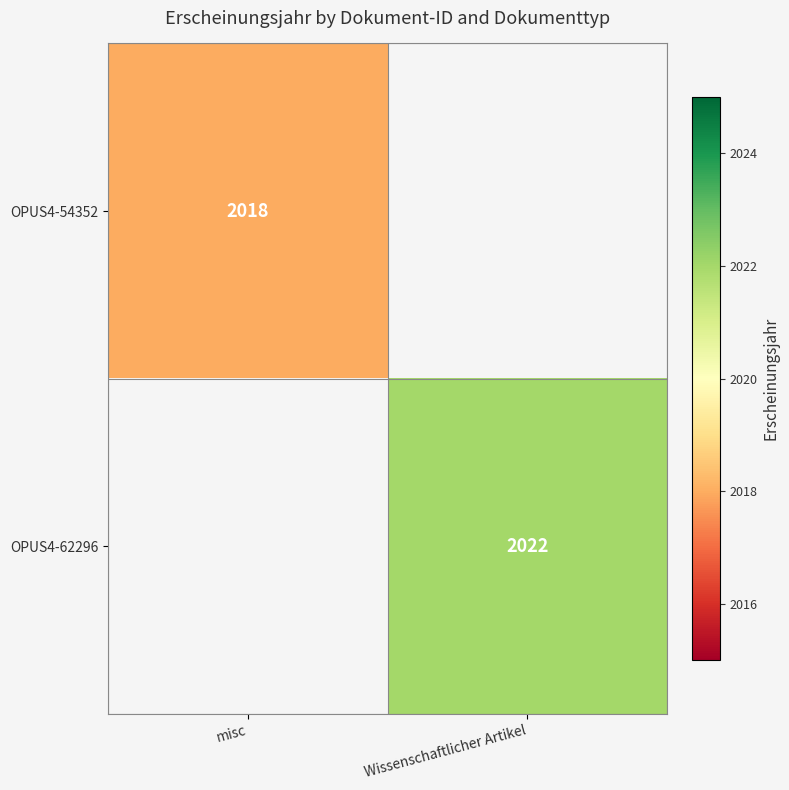

True or false: OPUS4-62296 has a value of 833 at Wissenschaftlicher Artikel.

False